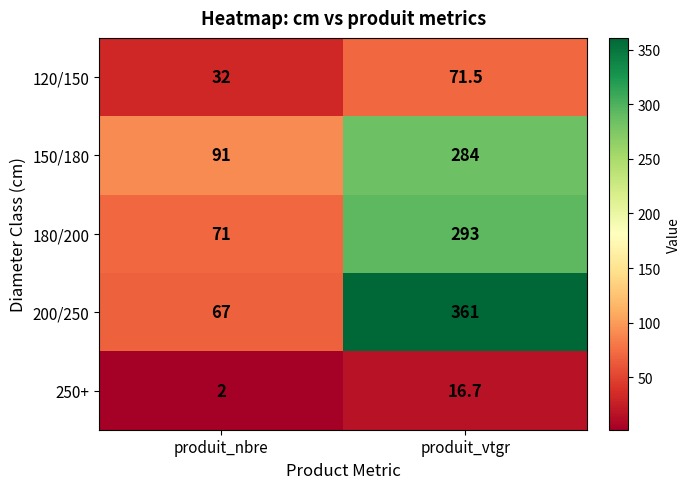

Which category has the highest value across all series?

produit_vtgr